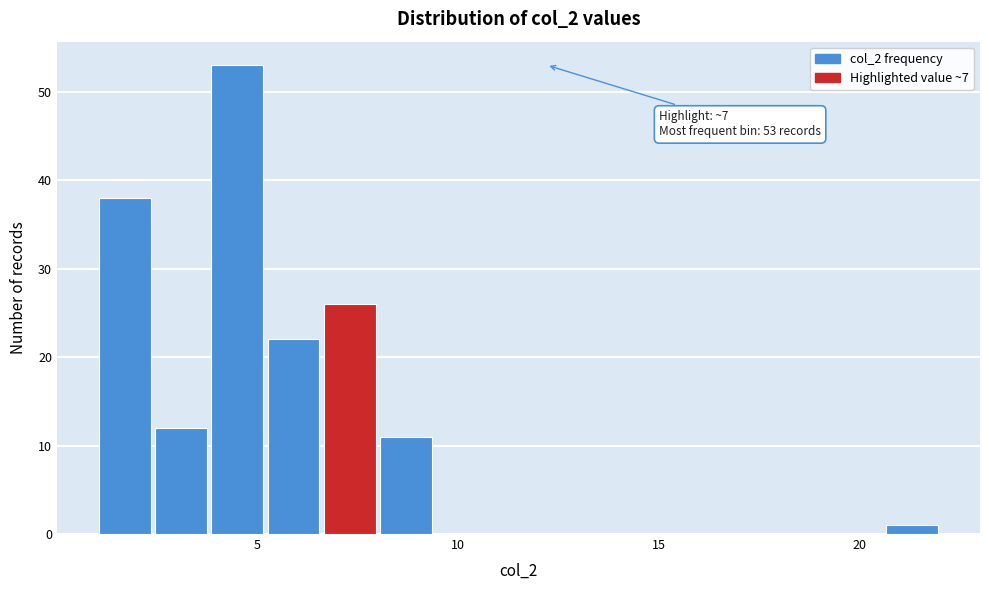

Read against the x-axis, roughly where is the centre of the tallest bar?

4.5